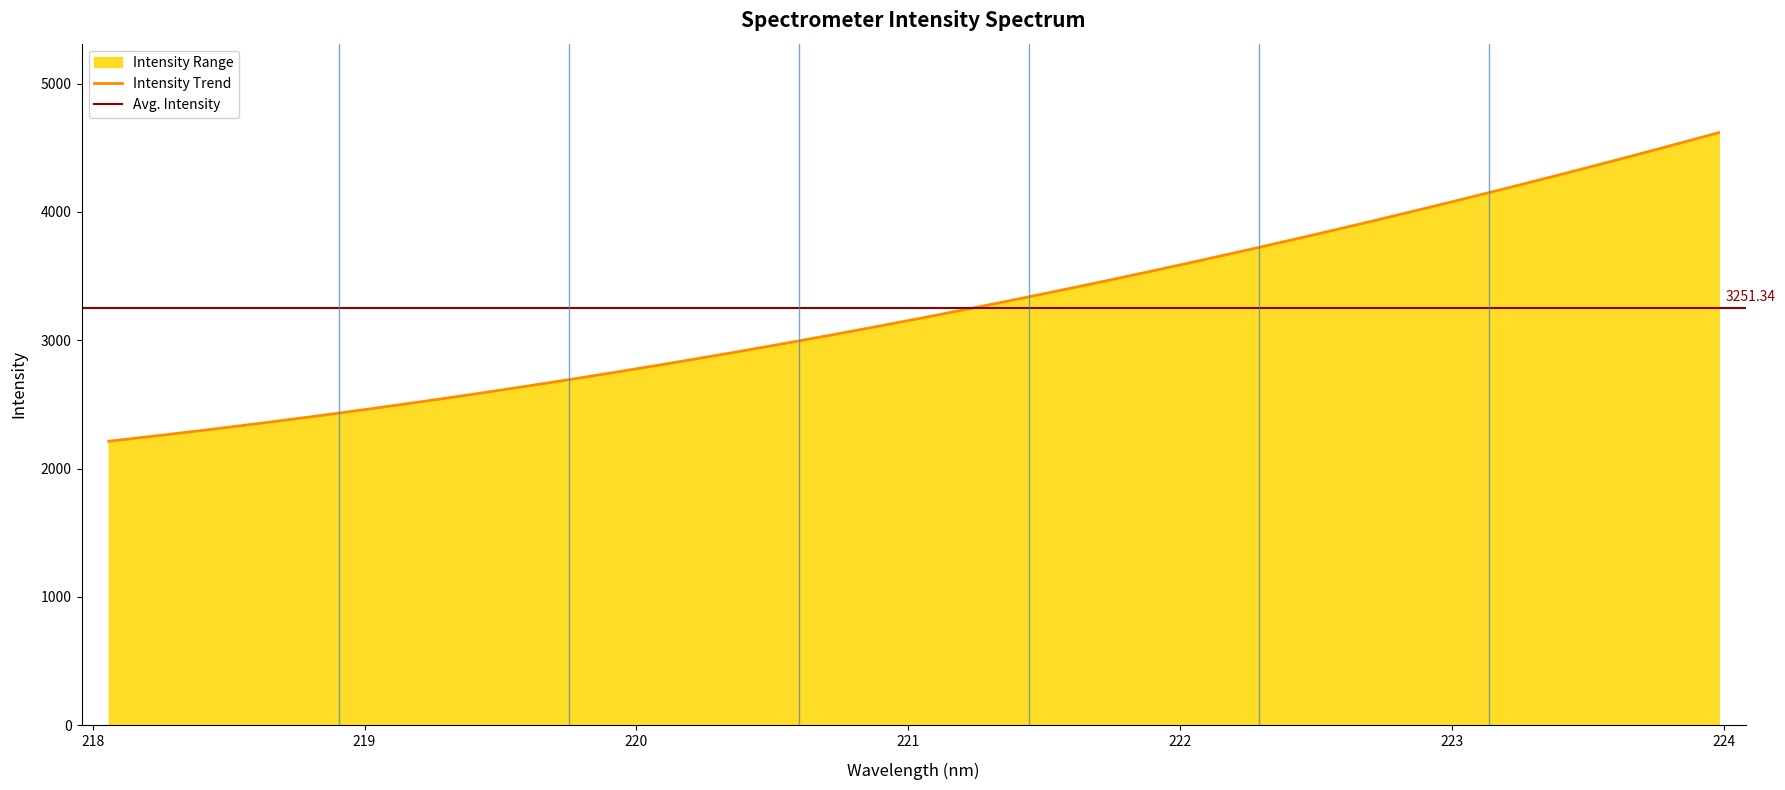

Rank the categories by value from lowest to highest.

218.0596, 218.2508, 218.442, 218.6332, 218.8244, 219.0156, 219.2067, 219.3979, 219.589, 219.7801, 219.9712, 220.1623, 220.3533, 220.5444, 220.7354, 220.9264, 221.1174, 221.3083, 221.4993, 221.6902, 221.8812, 222.0721, 222.263, 222.4538, 222.6447, 222.8355, 223.0264, 223.2172, 223.408, 223.5987, 223.7895, 223.9802